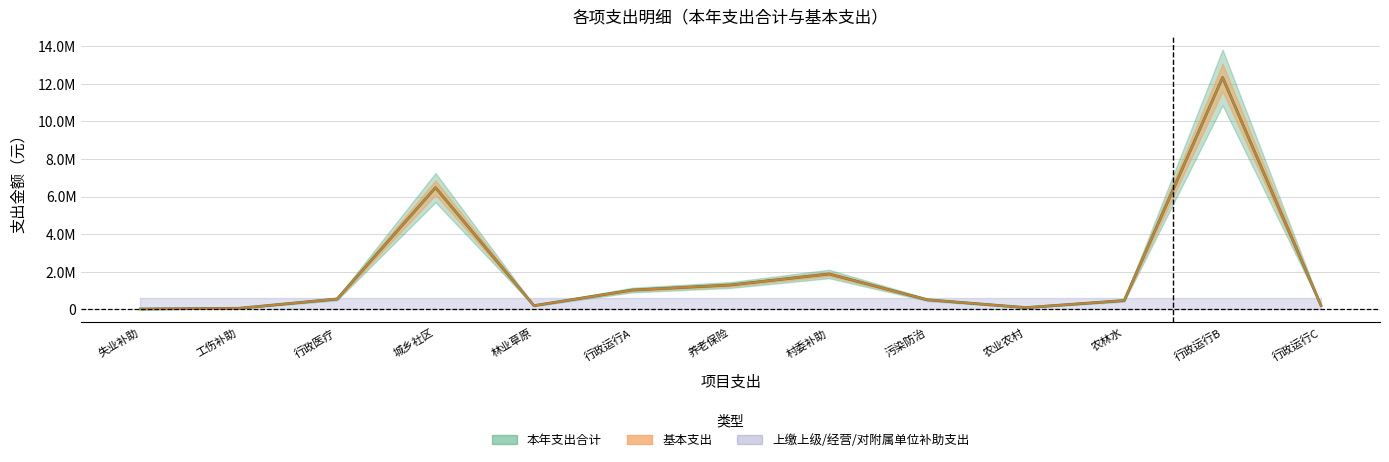

Reading right to left, extract all data points from this chart.

本年支出合计: 行政运行(2070101)=210819.5	行政运行(2010301)=12339062.7	其他农林水支出=477650.7	其他农业农村支出=100078.8	其他污染防治支出=516644.3	对村民委员会和村党支部的补助=1887502.9	机关事业单位基本养老保险缴费支出=1303423.5	行政运行(2130101)=1032500.4	其他林业和草原支出=204367.8	其他城乡社区支出=6481014.4	行政单位医疗=558329.5	财政对工伤保险基金的补助=63593.3	财政对失业保险基金的补助=25368.3
基本支出: 行政运行(2070101)=210819.5	行政运行(2010301)=12339062.7	其他农林水支出=477650.7	其他农业农村支出=100078.8	其他污染防治支出=516644.3	对村民委员会和村党支部的补助=1887502.9	机关事业单位基本养老保险缴费支出=1303423.5	行政运行(2130101)=1032500.4	其他林业和草原支出=204367.8	其他城乡社区支出=6481014.4	行政单位医疗=558329.5	财政对工伤保险基金的补助=63593.3	财政对失业保险基金的补助=25368.3
上缴上级支出: 行政运行(2070101)=0.0	行政运行(2010301)=0.0	其他农林水支出=0.0	其他农业农村支出=0.0	其他污染防治支出=0.0	对村民委员会和村党支部的补助=0.0	机关事业单位基本养老保险缴费支出=0.0	行政运行(2130101)=0.0	其他林业和草原支出=0.0	其他城乡社区支出=0.0	行政单位医疗=0.0	财政对工伤保险基金的补助=0.0	财政对失业保险基金的补助=0.0
经营支出: 行政运行(2070101)=0.0	行政运行(2010301)=0.0	其他农林水支出=0.0	其他农业农村支出=0.0	其他污染防治支出=0.0	对村民委员会和村党支部的补助=0.0	机关事业单位基本养老保险缴费支出=0.0	行政运行(2130101)=0.0	其他林业和草原支出=0.0	其他城乡社区支出=0.0	行政单位医疗=0.0	财政对工伤保险基金的补助=0.0	财政对失业保险基金的补助=0.0
对附属单位补助支出: 行政运行(2070101)=0.0	行政运行(2010301)=0.0	其他农林水支出=0.0	其他农业农村支出=0.0	其他污染防治支出=0.0	对村民委员会和村党支部的补助=0.0	机关事业单位基本养老保险缴费支出=0.0	行政运行(2130101)=0.0	其他林业和草原支出=0.0	其他城乡社区支出=0.0	行政单位医疗=0.0	财政对工伤保险基金的补助=0.0	财政对失业保险基金的补助=0.0